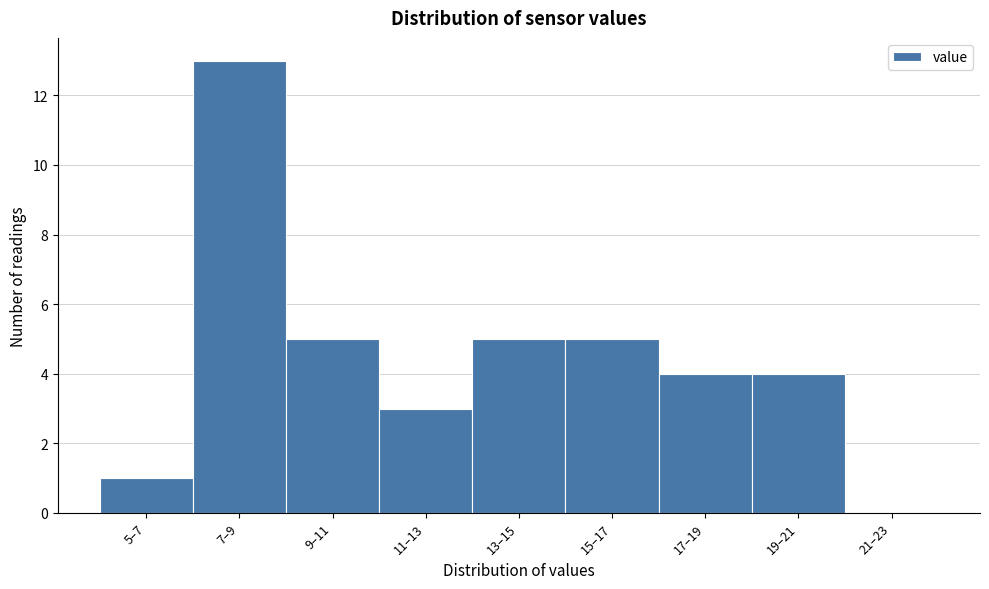

Reading right to left, list all the values displayed in this chart.

21–23=0	19–21=4	17–19=4	15–17=5	13–15=5	11–13=3	9–11=5	7–9=13	5–7=1